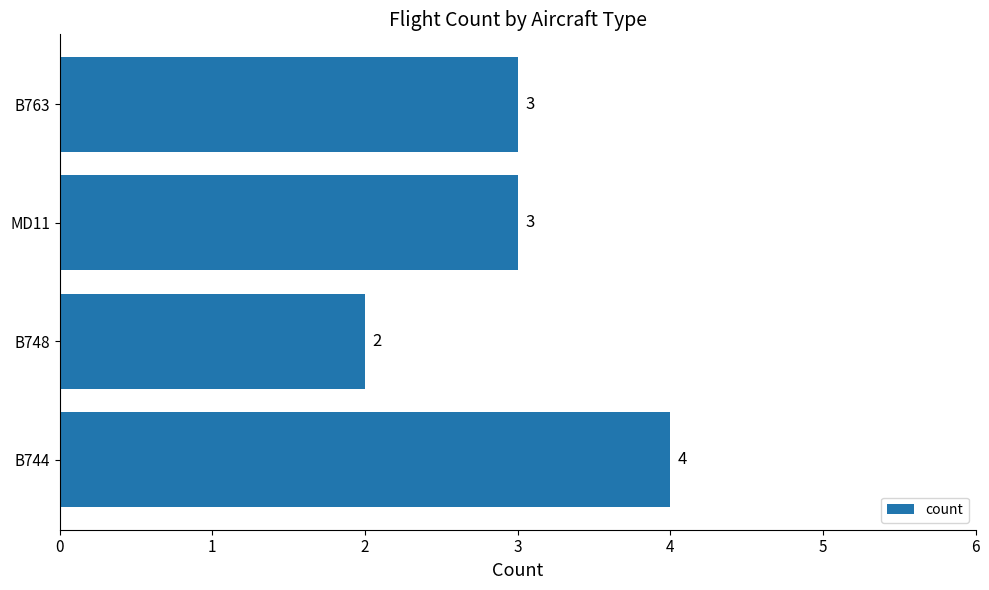

What is the difference between the second highest and minimum values?

1